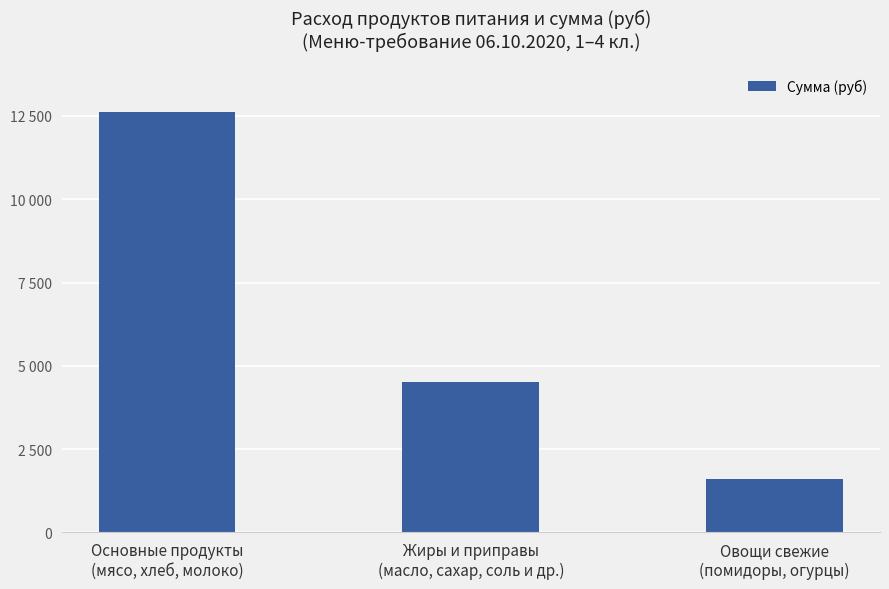

What is the approximate value at Основные продукты
(мясо, хлеб, молоко)?

12618.2